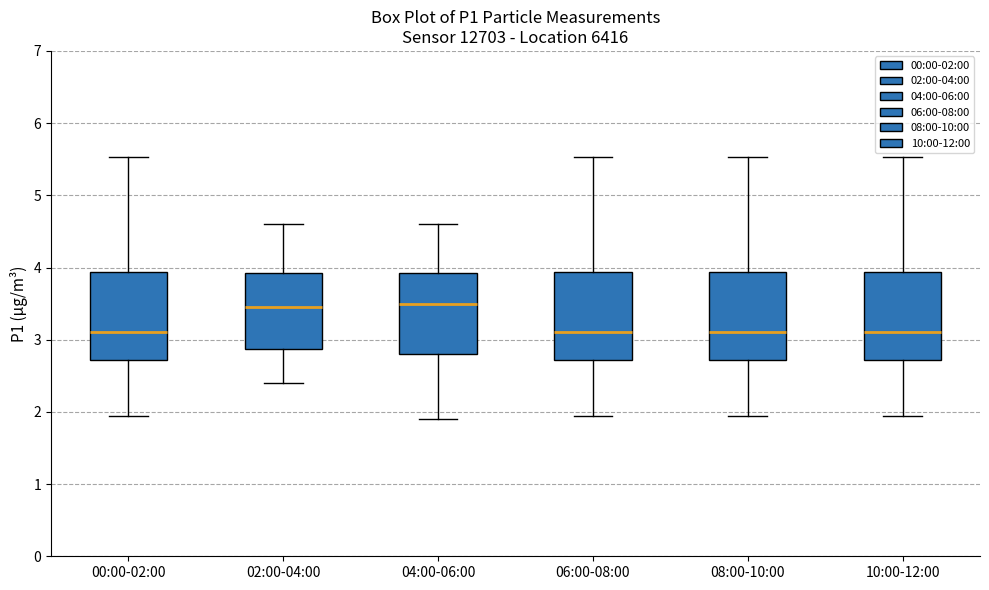

Where is the lower edge of the box for 02:00-04:00 on the y-axis? The values are not printed on the chart, so give them approximately, as read against the axis.

2.9